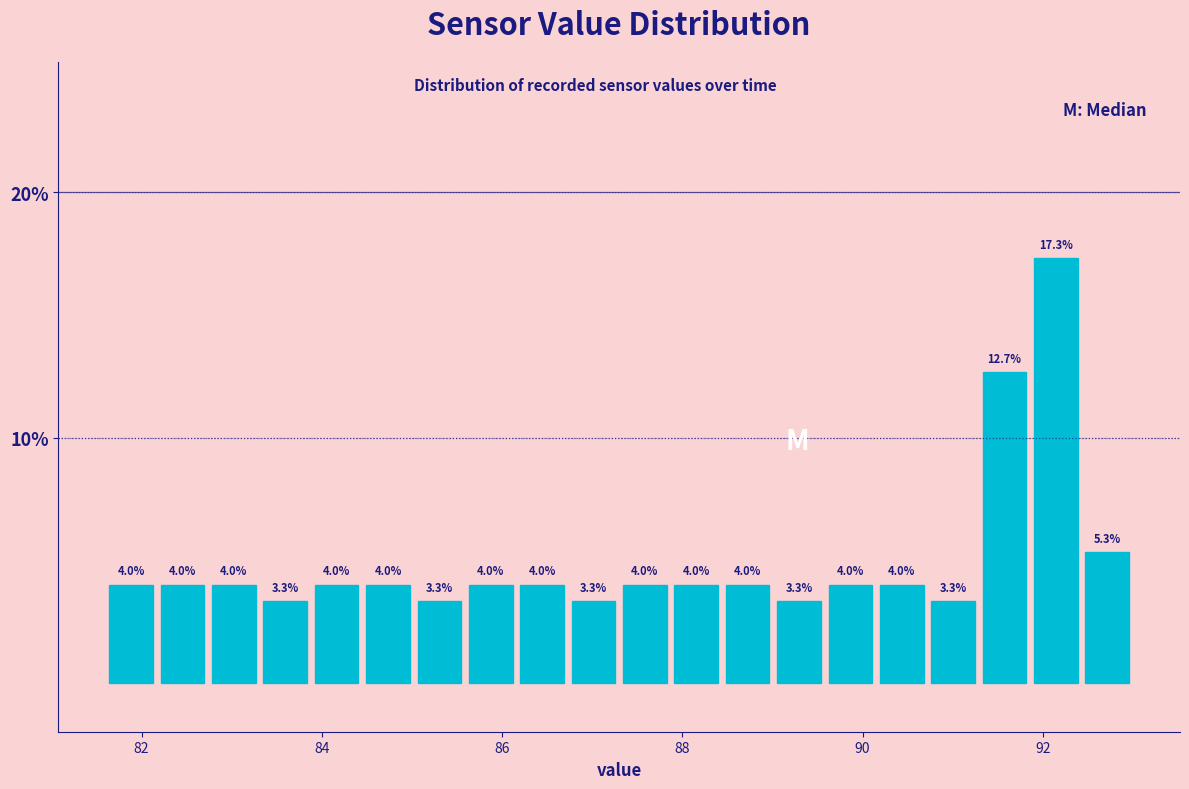

Around what value on the x-axis is the tallest bar? Give the approximate position of its centre, as read against the axis.

92.2